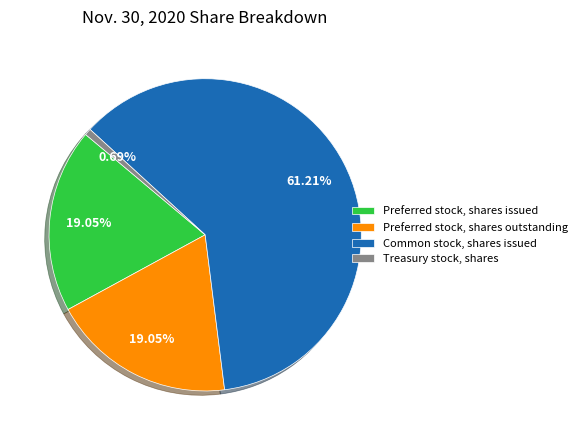

Is there a majority slice in this chart?

Yes